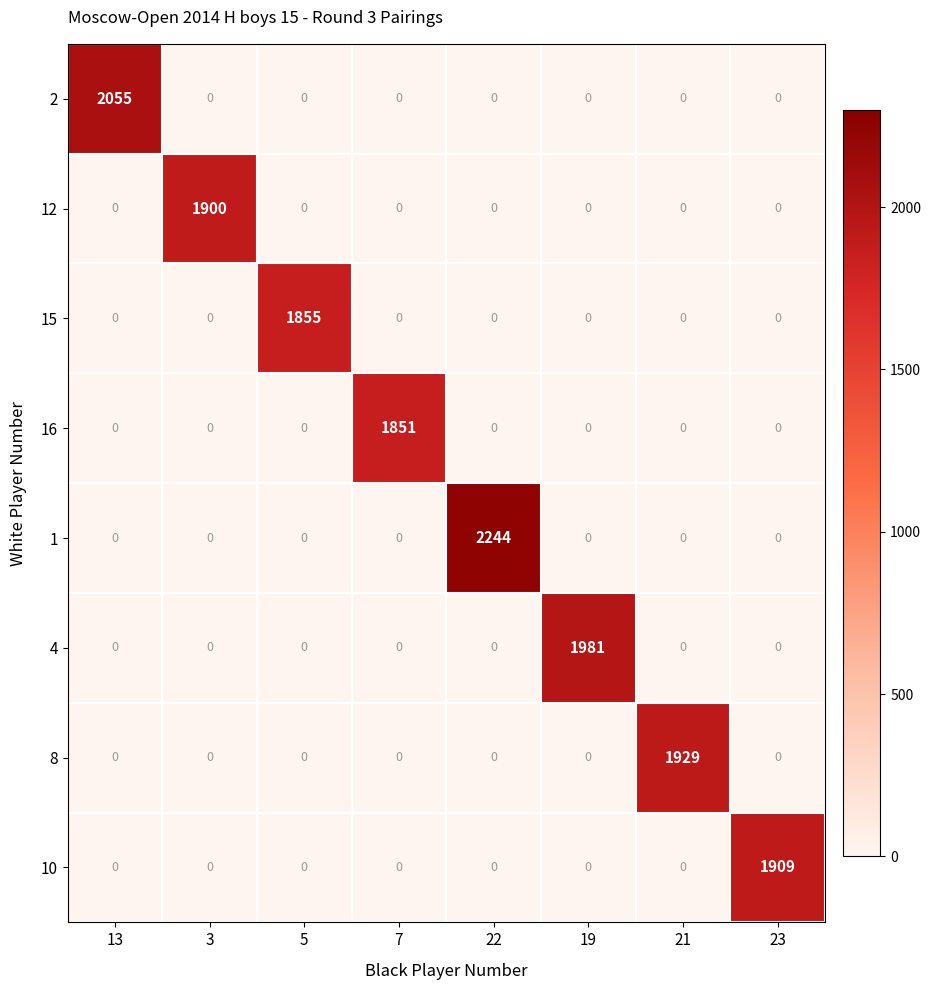

Count the number of categories in the chart.

8